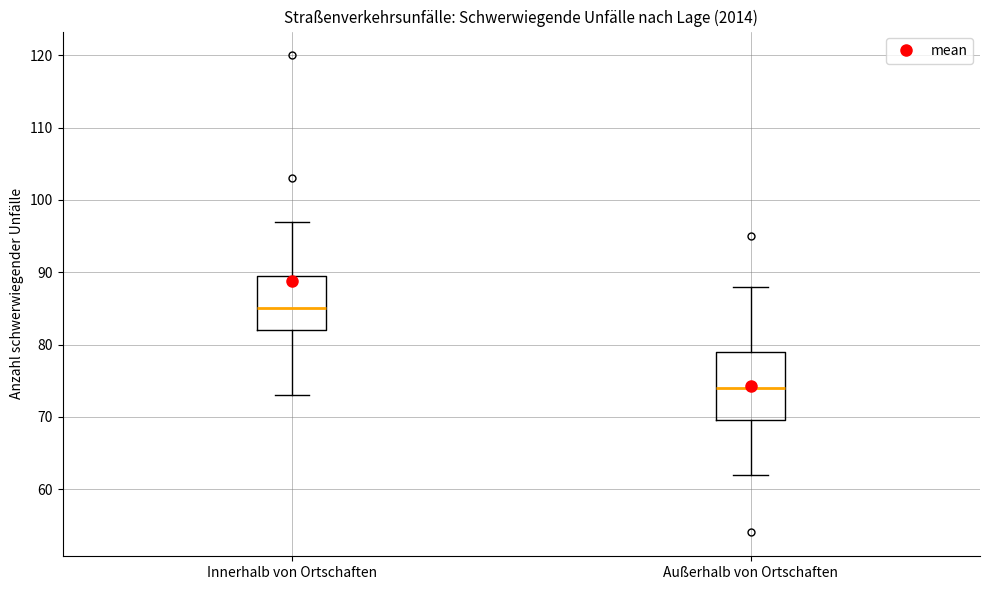

Where does the lower whisker of the box for Innerhalb von Ortschaften end on the y-axis? The values are not printed on the chart, so give them approximately, as read against the axis.

73